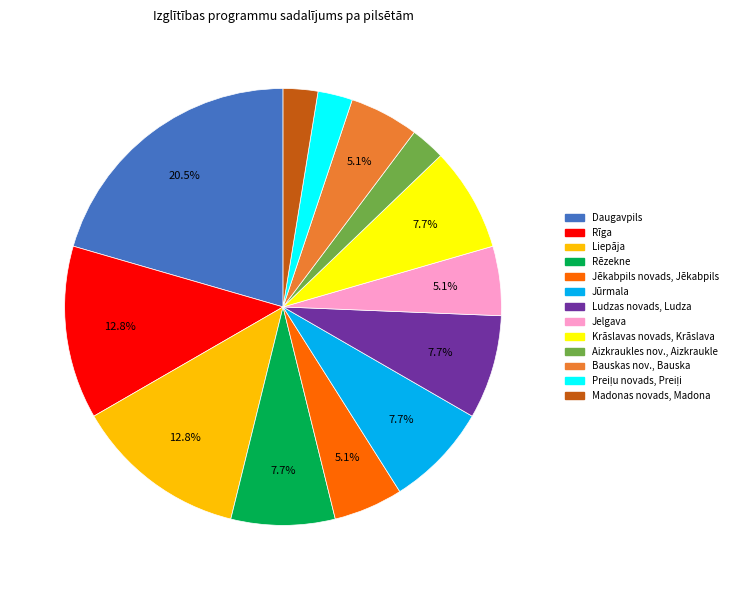

How many segments does this pie chart have?

13